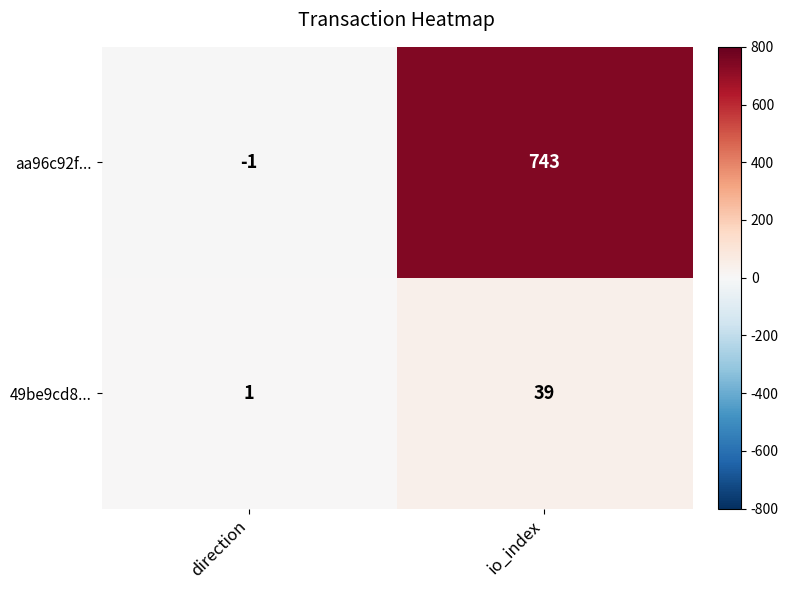

Reading right to left, list all the values displayed in this chart.

aa96c92f...: 743	-1
49be9cd8...: 39	1